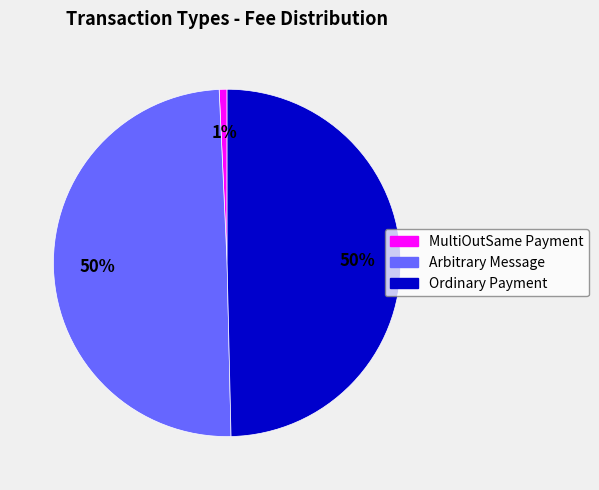

What percentage is the Ordinary Payment slice, to the nearest percent?

50%